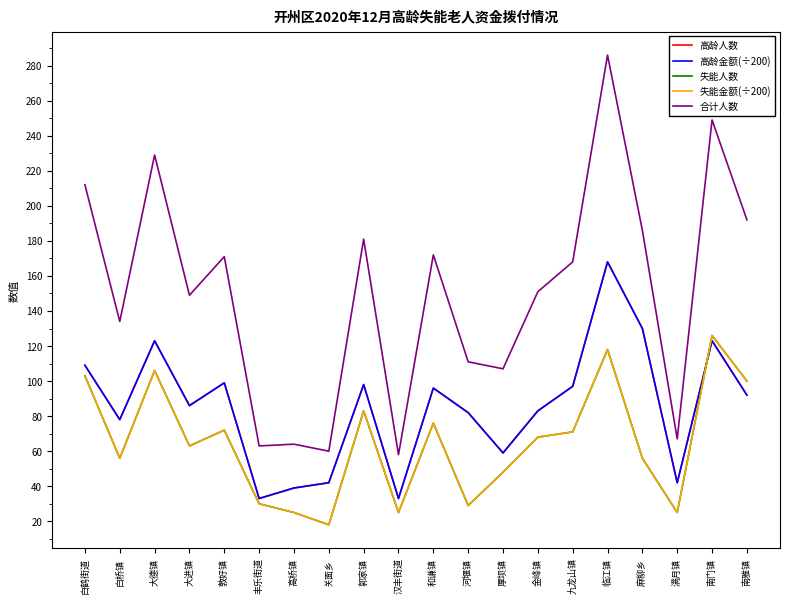

What is the label of the 13th point from the left?

厚坝镇